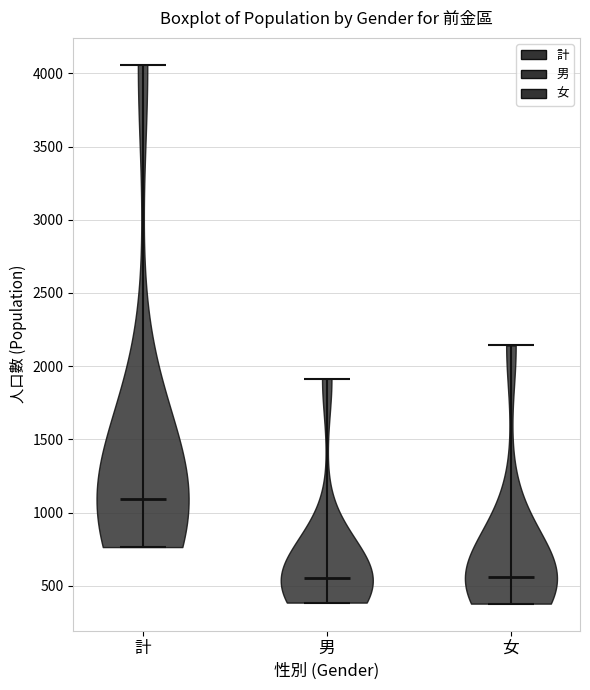

Reading left to right, read every violin against the y-axis: where its median line is, and the lowest and highest points it reaches. The values are not printed on the chart, so give them approximately, as read against the axis.

計: median line 1100, lowest point 750, highest point 4050
男: median line 550, lowest point 400, highest point 1900
女: median line 550, lowest point 400, highest point 2150